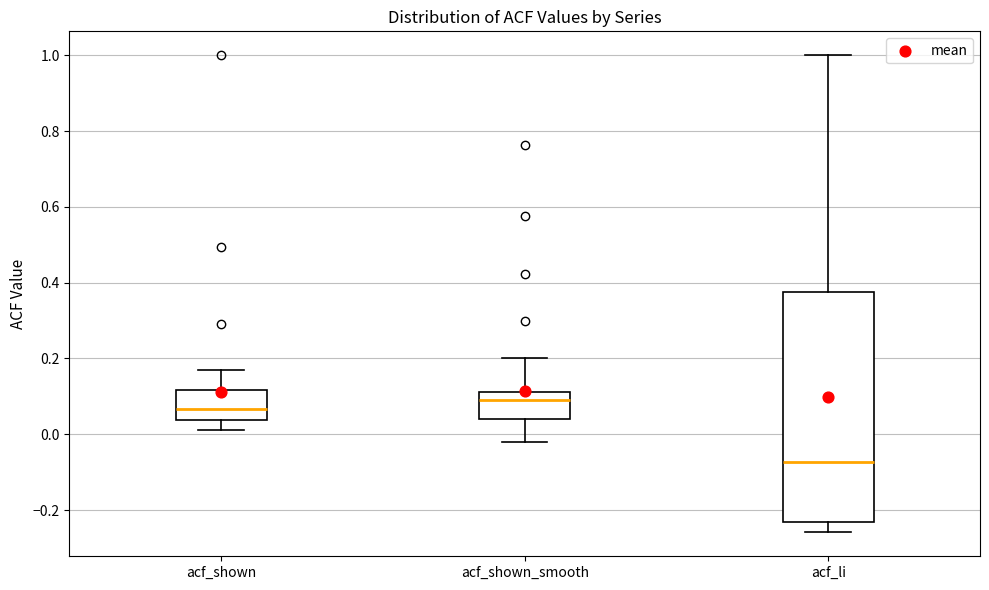

Reading left to right, transcribe this box plot: for each box, give where its median line is, the range the box spans, and where its two whiskers end, as read against the y-axis. The values are not printed on the chart, so give them approximately, as read against the axis.

acf_shown: median 0.06, box 0.04 to 0.12, whiskers 0.02 to 0.16
acf_shown_smooth: median 0.08, box 0.04 to 0.12, whiskers -0.02 to 0.20
acf_li: median -0.08, box -0.24 to 0.38, whiskers -0.26 to 1.00